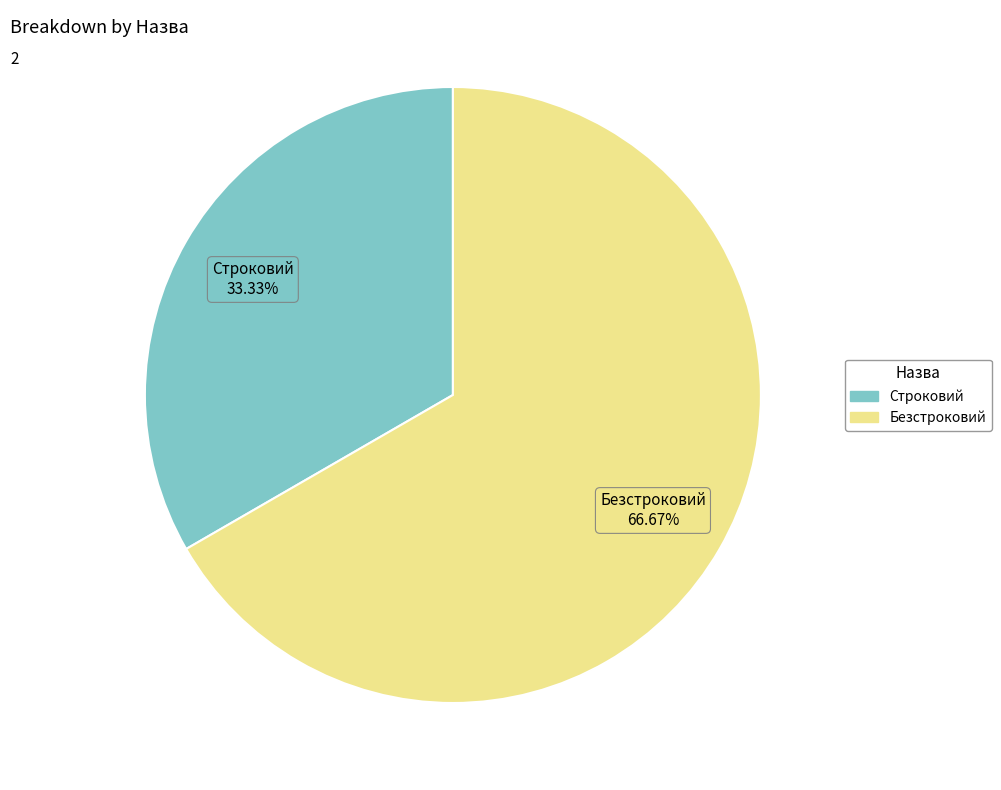

What is the largest slice in the pie chart?

Безстроковий